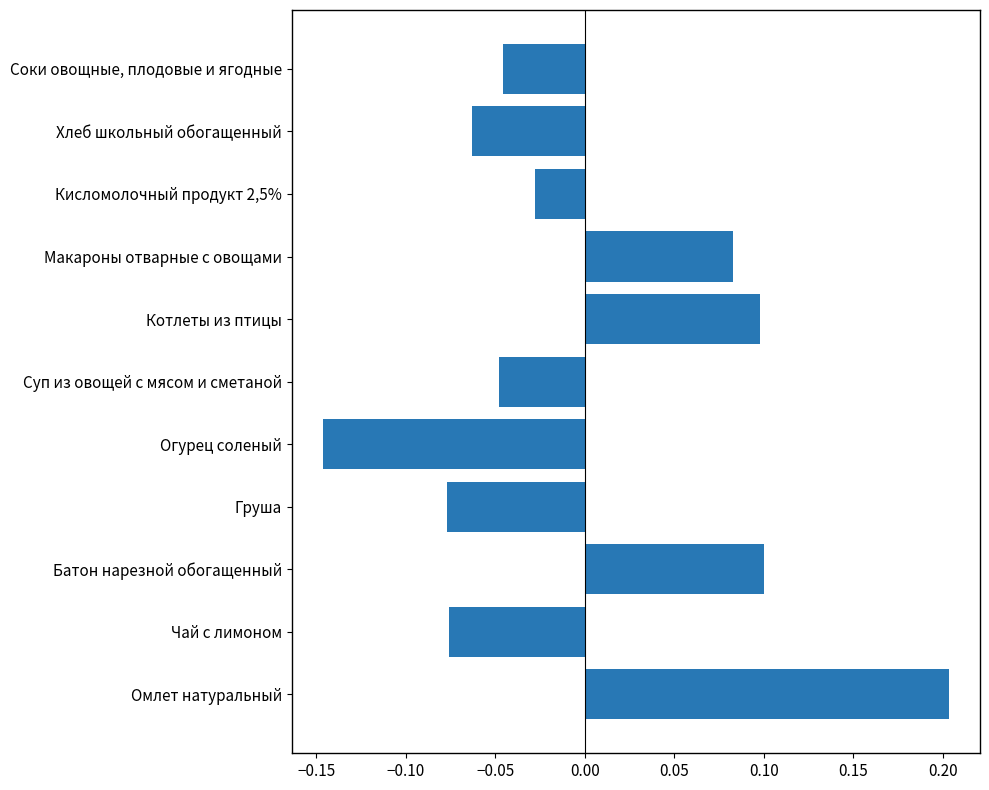

The value at Омлет натуральный is 0.1. True or false?

False